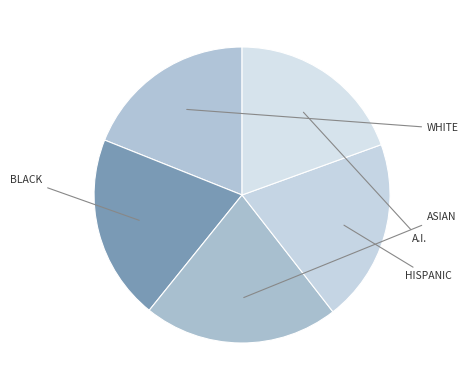

Which category has the biggest portion of the pie?

Asian